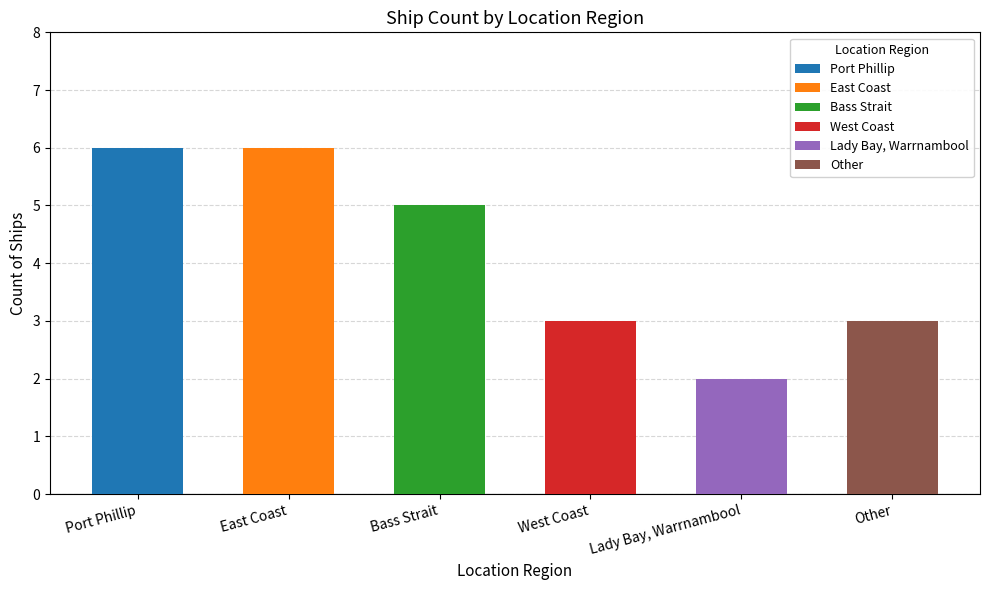

What is the maximum value shown in the chart?

6